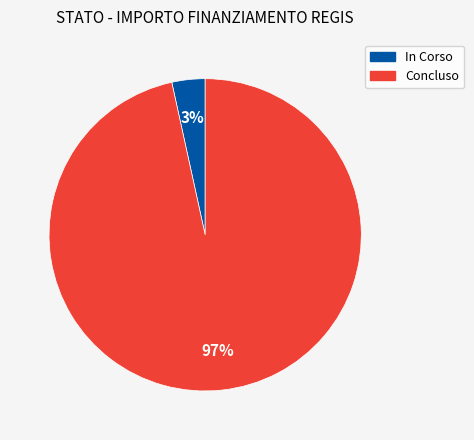

To the nearest percent, what is the average slice percentage?

50%